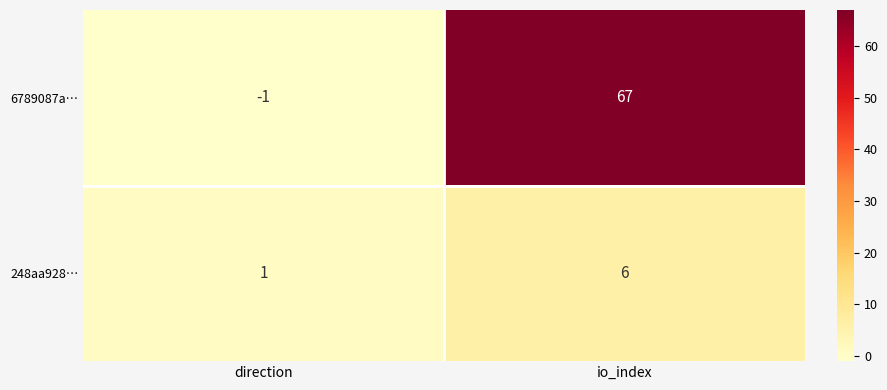

What is the total value across all series at io_index?

73